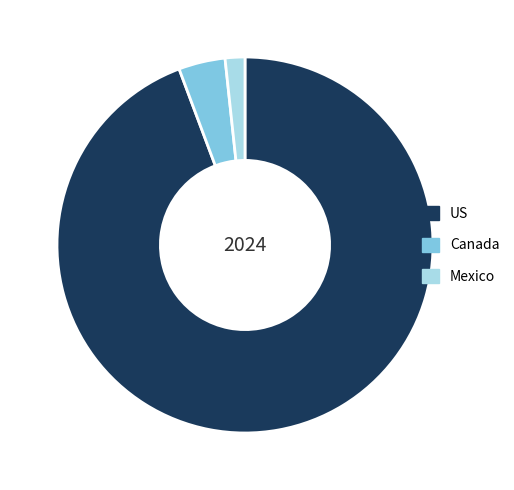

Does any single category account for the majority?

Yes